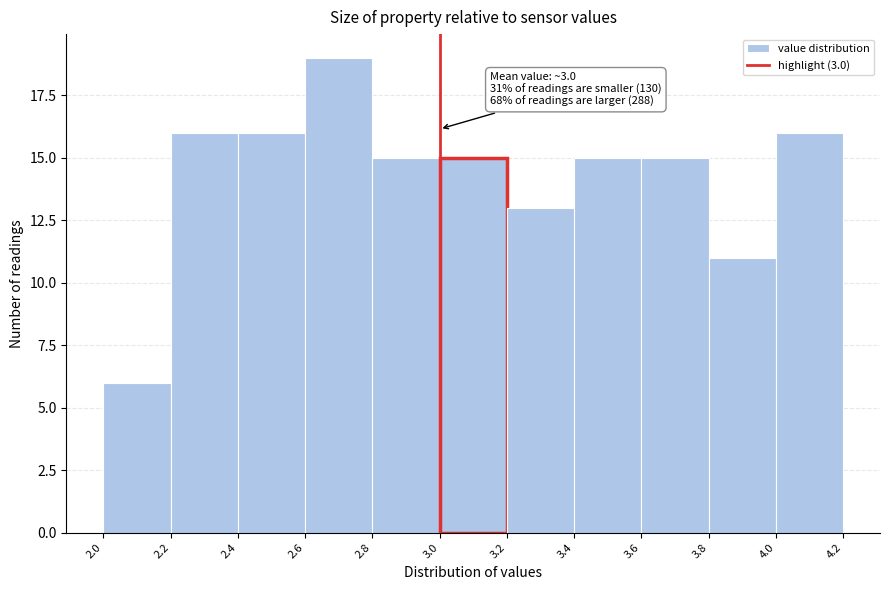

Which range on the x-axis has the tallest bar?

2.6 to 2.8